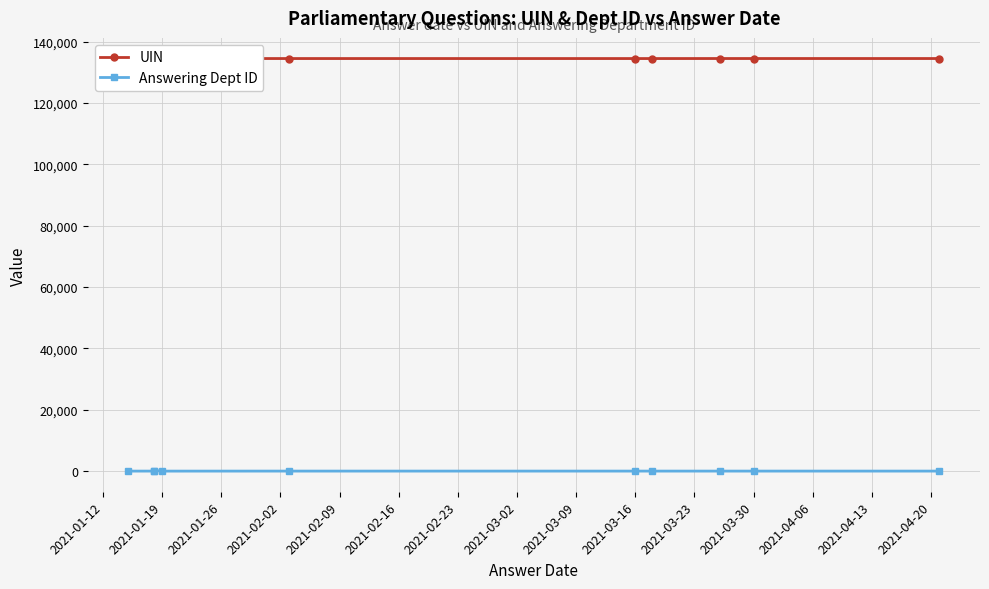

The UIN series shows 34527 at 2021-01-19. True or false?

False